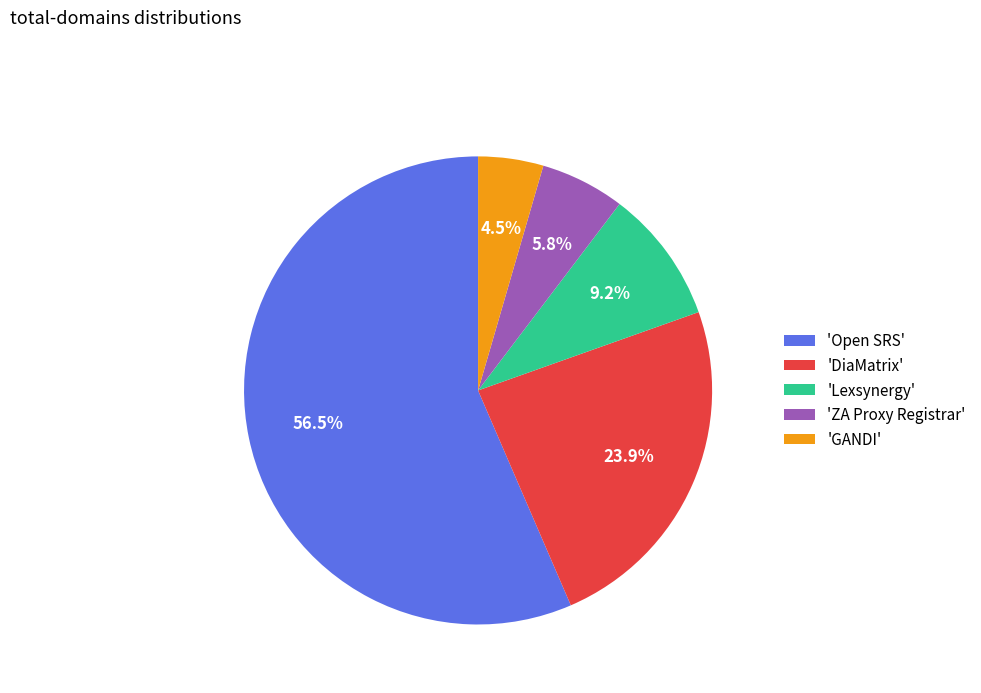

Is the sum of 'Open SRS' and 'ZA Proxy Registrar' greater than half?

Yes